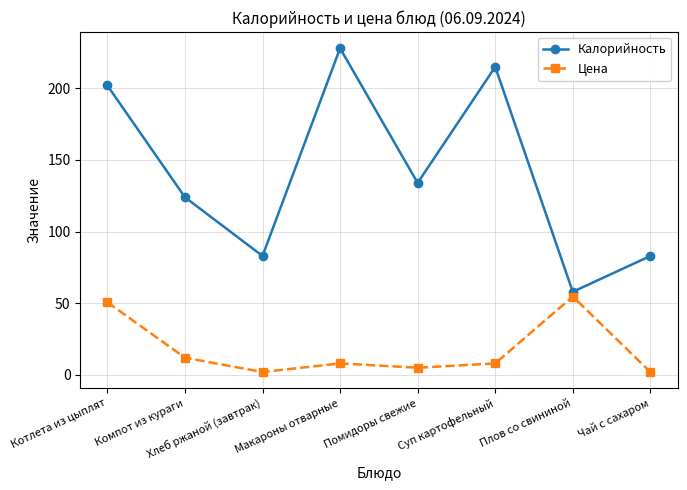

What is the sum of the Цена values at Плов со свининой and Чай с сахаром?

56.7